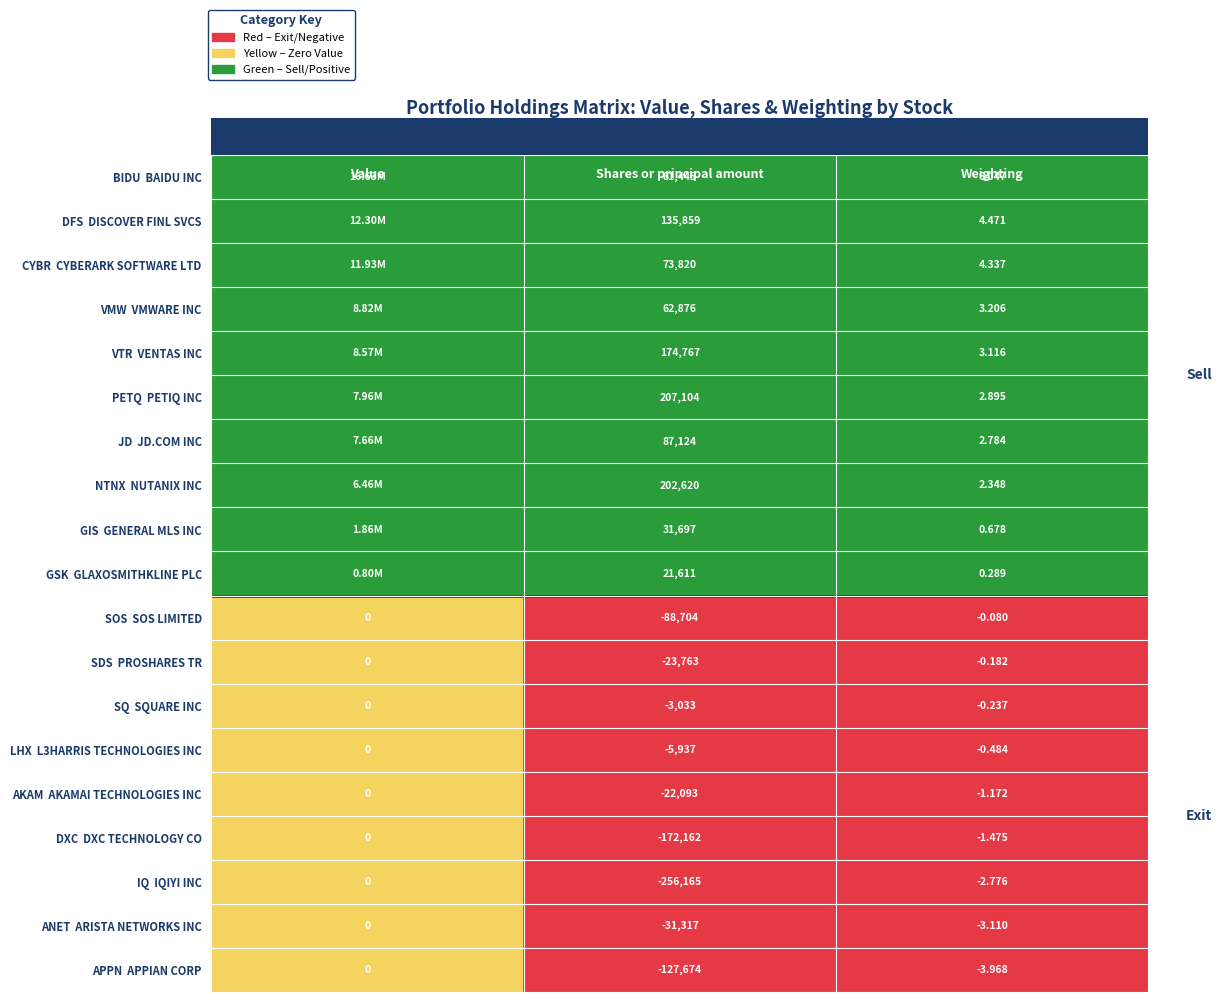

What is the total value across all series at Value?

29